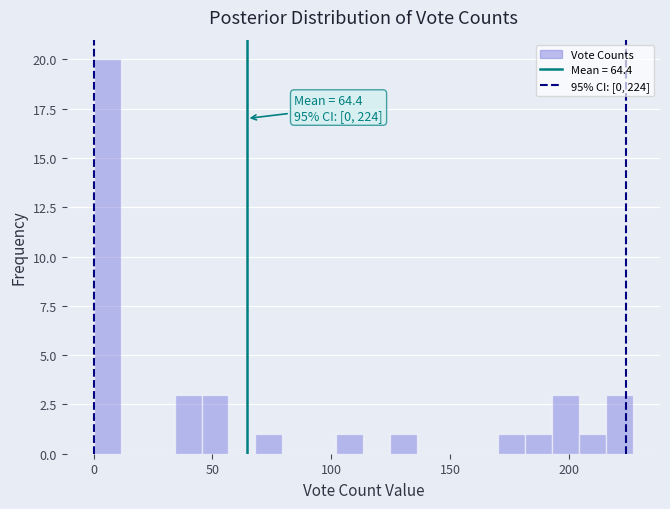

Around what value on the x-axis is the tallest bar? Give the approximate position of its centre, as read against the axis.

5